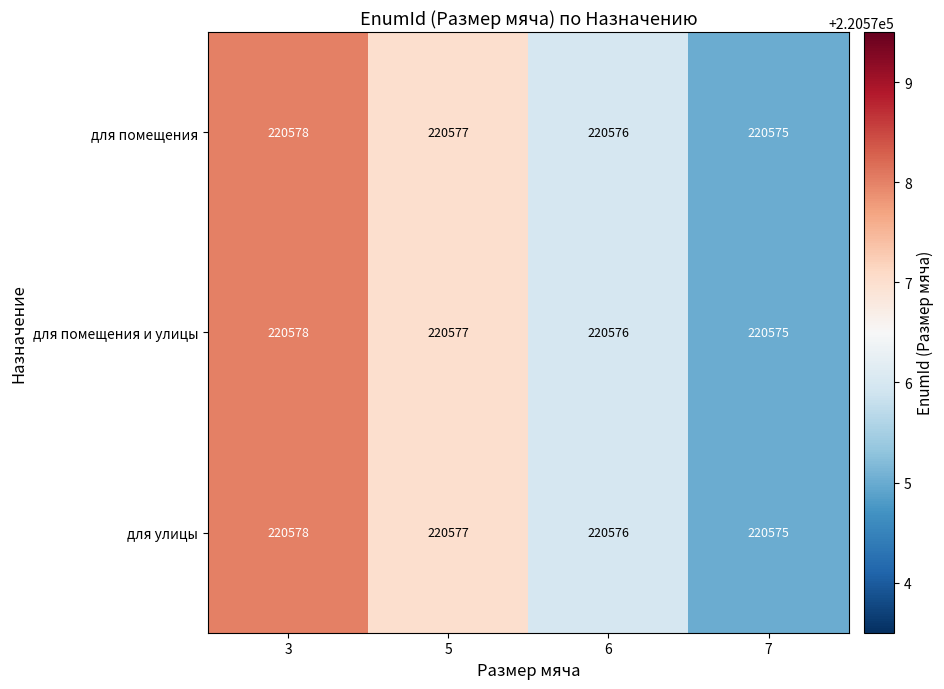

Where does the для улицы series first go above 220577?

3